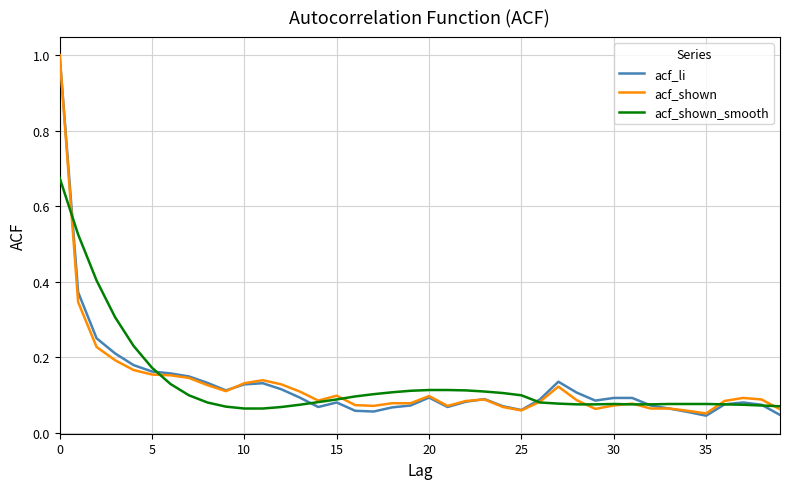

What is the maximum value shown in the chart?

1.0